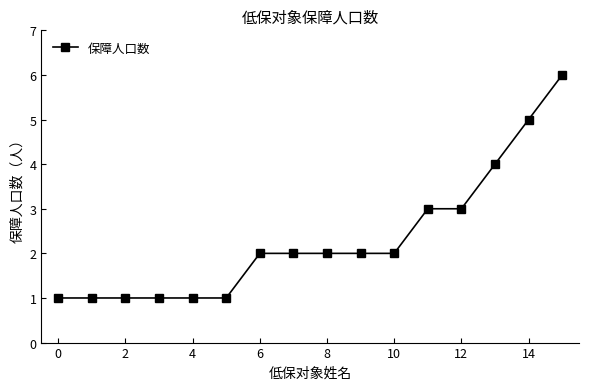

What is the difference between the second highest and second lowest values?

4